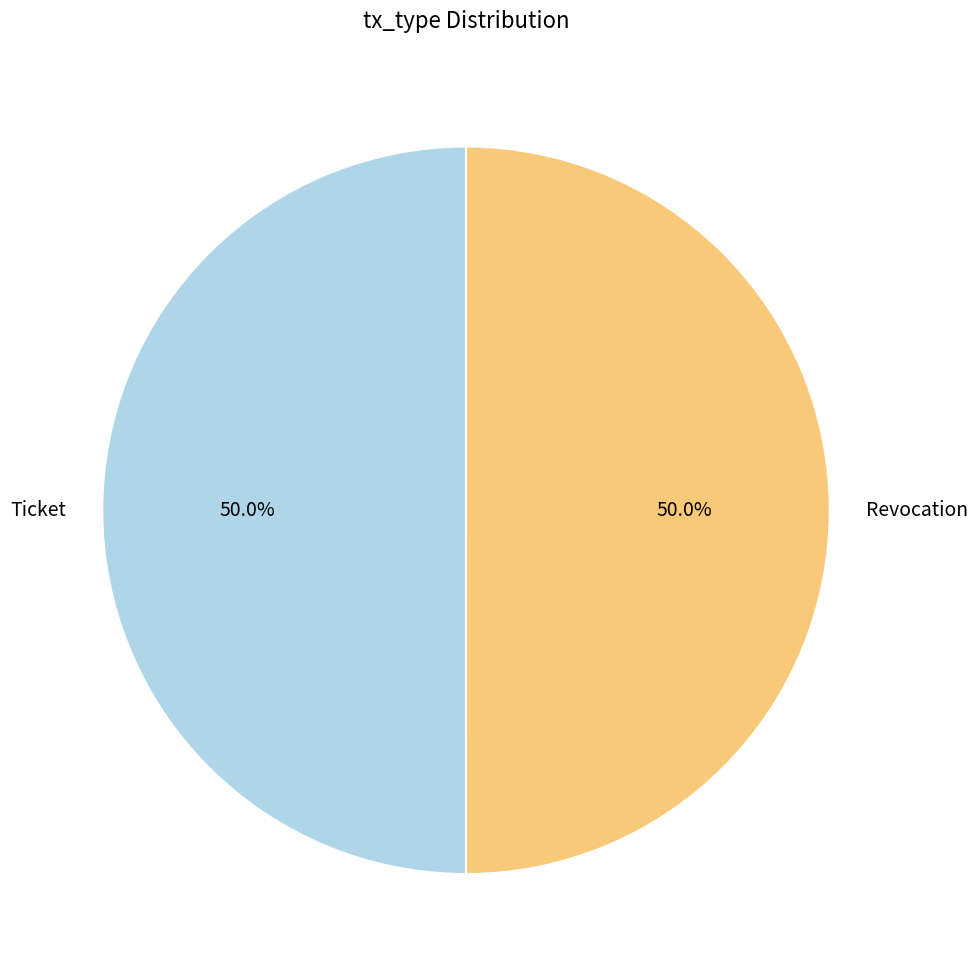

Count the number of slices in the pie.

2